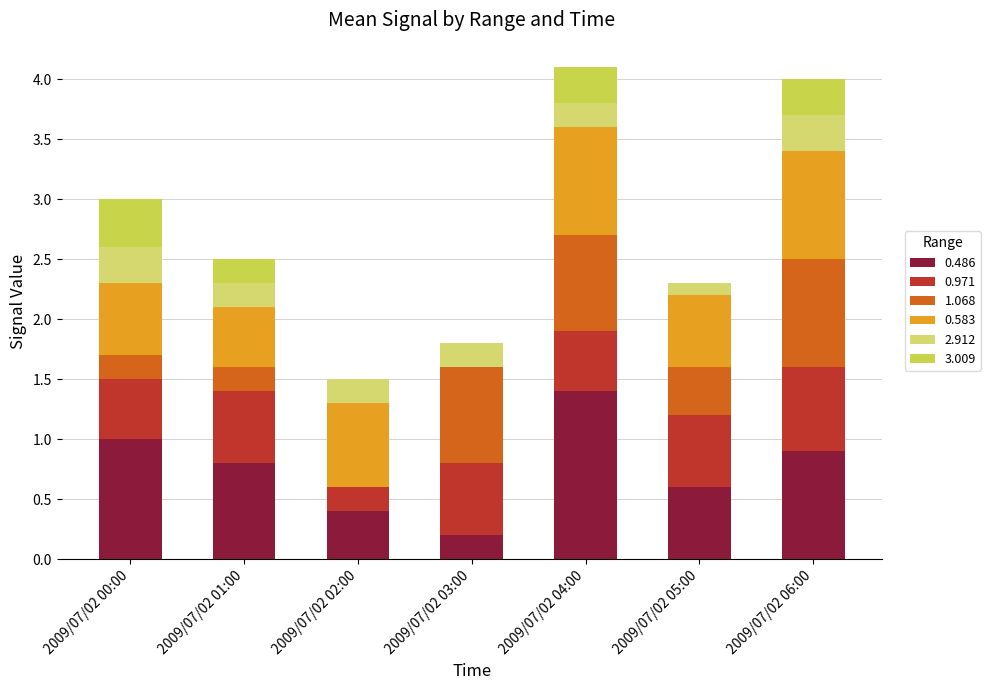

How many distinct data groups are displayed?

6